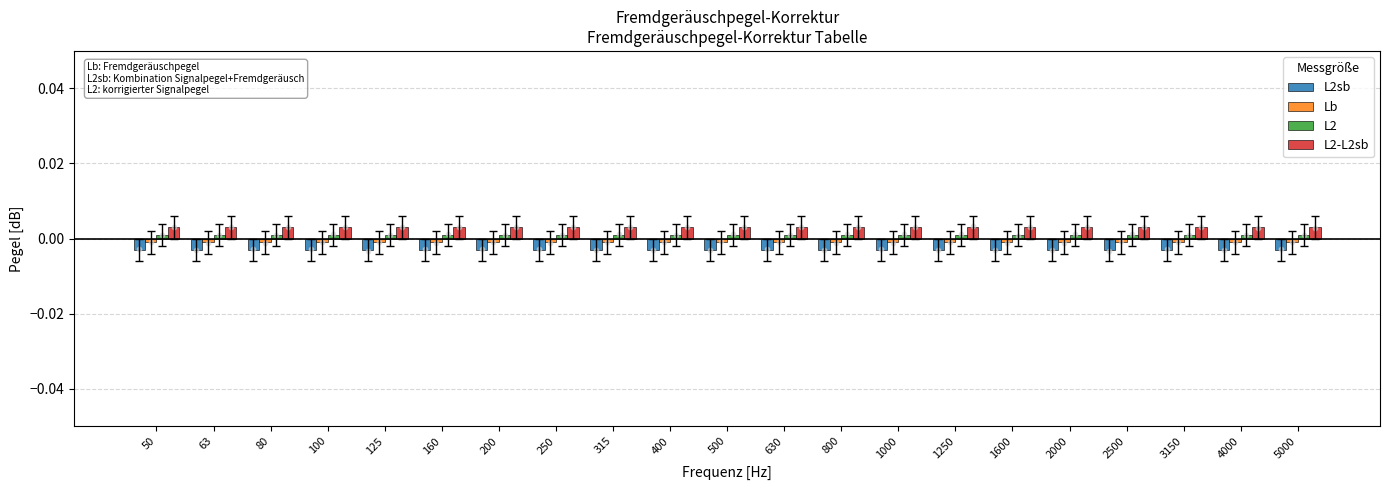

At which category is the sum across all series the highest?

50